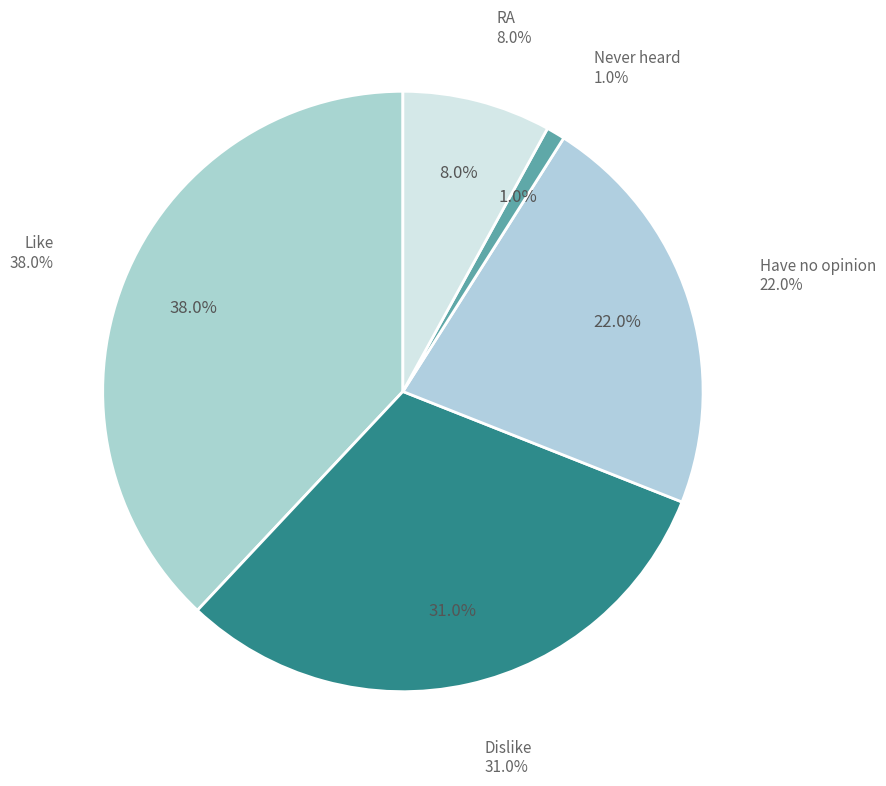

Which category has the smallest portion of the pie?

Never heard